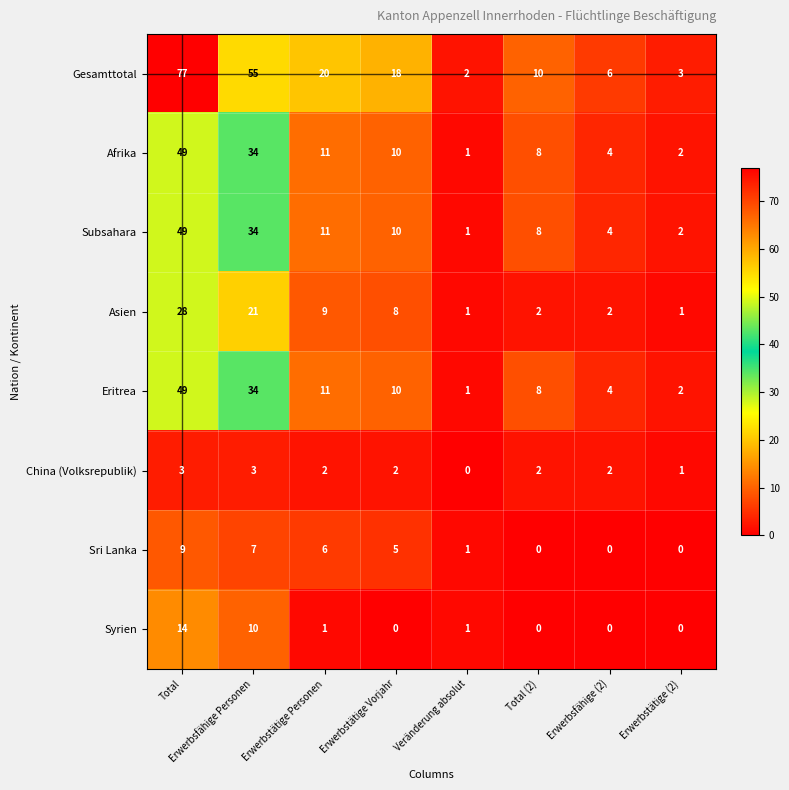

What is the average value of the Gesamttotal series?

24